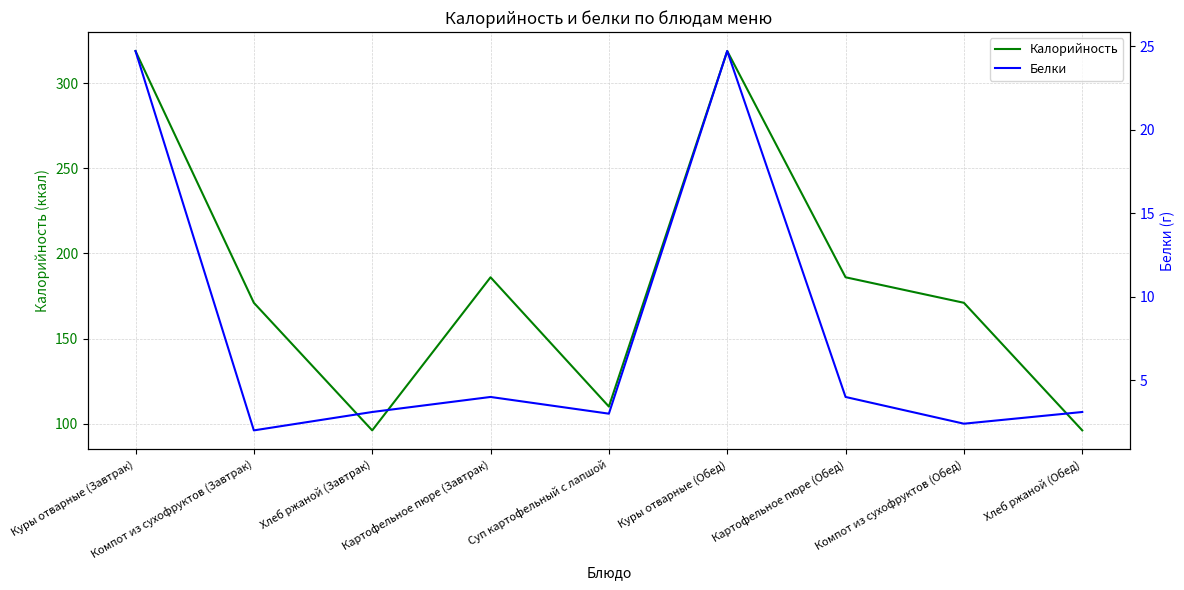

Which category has the lowest value across all series?

Компот из сухофруктов (Завтрак)